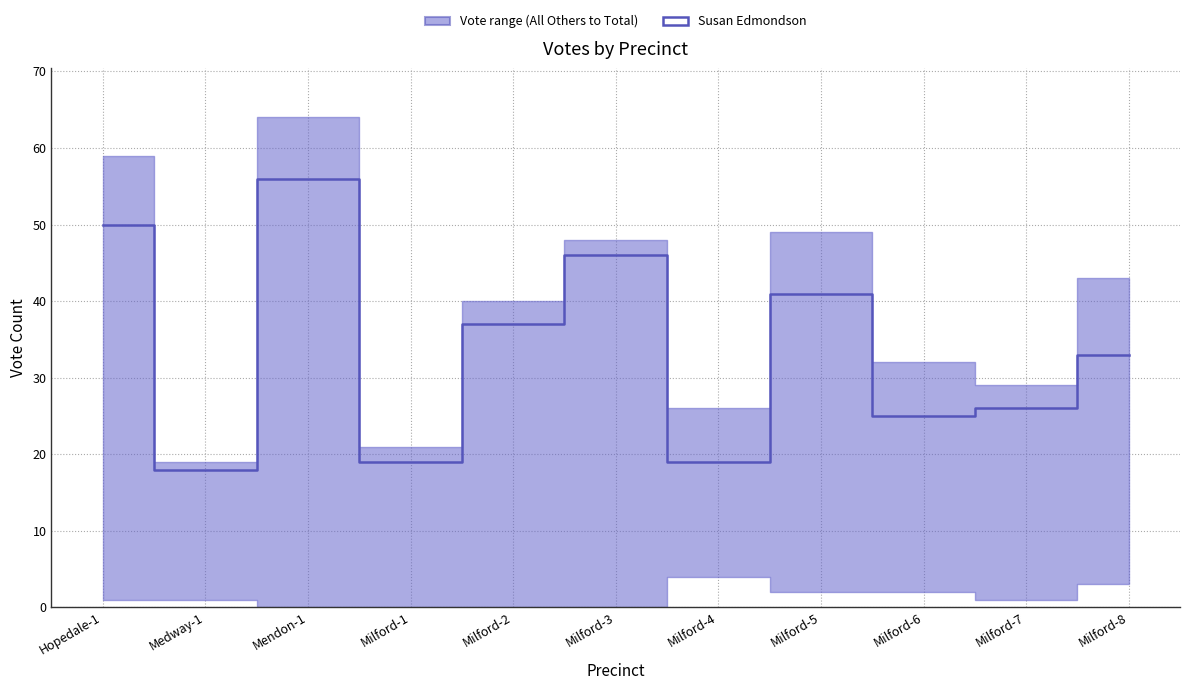

True or false: the data shows 19 at Milford-4.

True